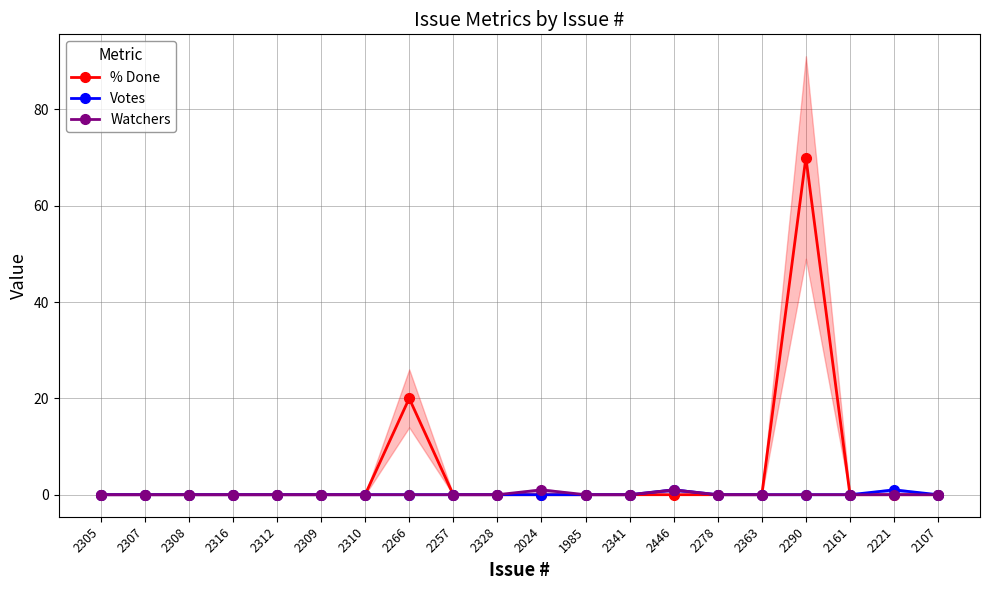

List the series in order of their peak value, lowest first.

Votes, Watchers, % Done